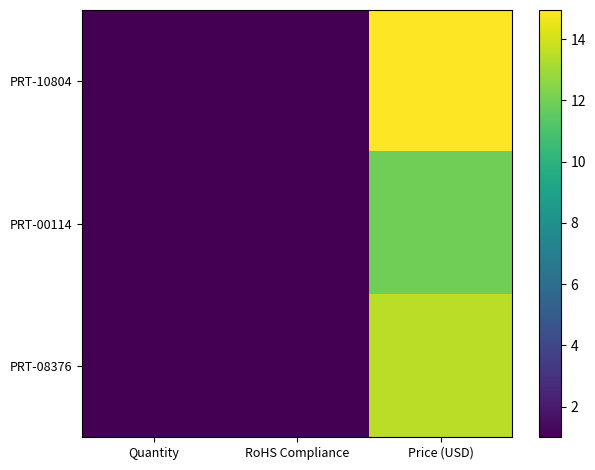

Which series has the largest total across all categories?

PRT-10804